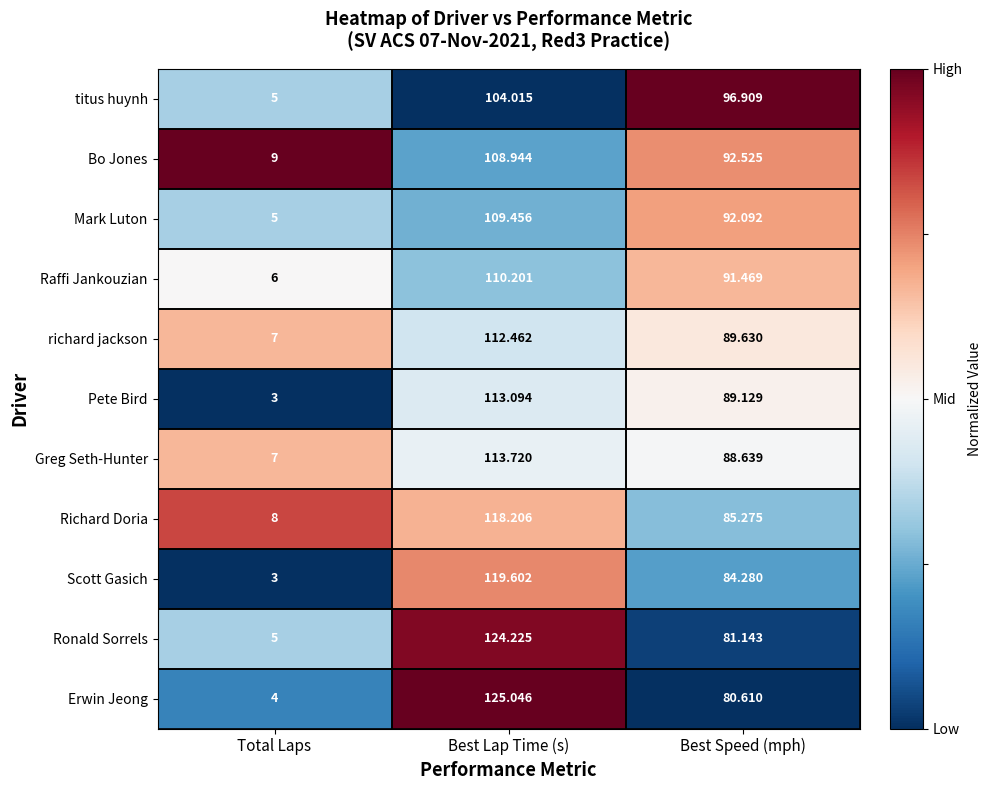

Where does the Pete Bird series first go above 89?

Best Lap Time (s)